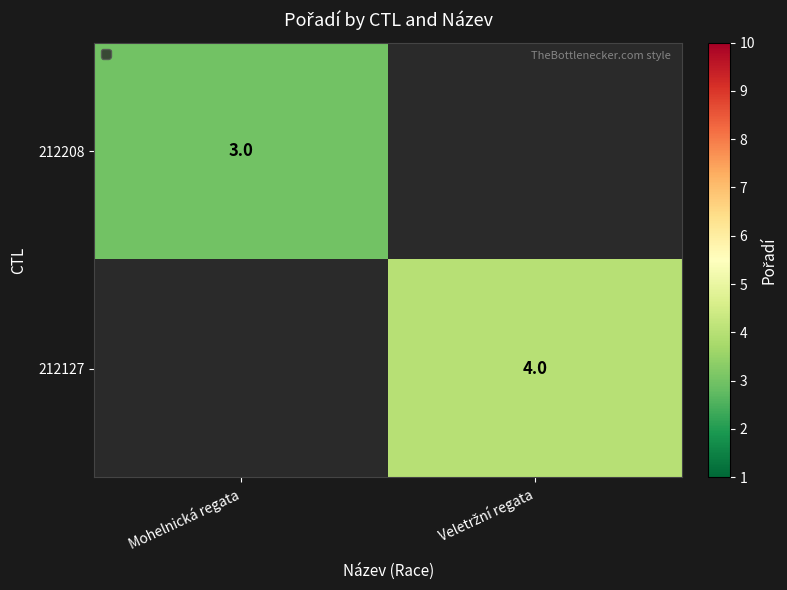

How many series are shown in this chart?

2